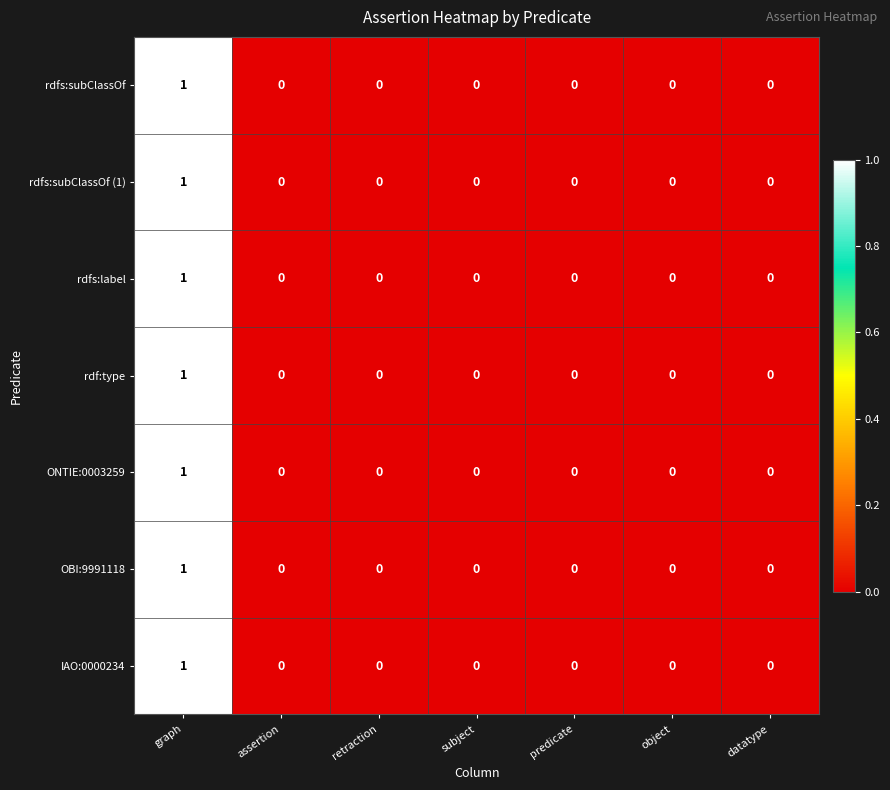

The value of rdfs:subClassOf (1) at object is 0. True or false?

True